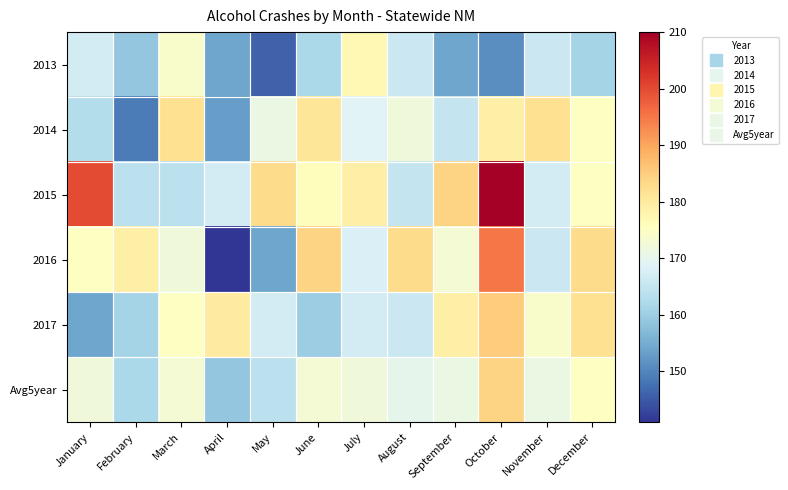

Count the number of categories in the chart.

12